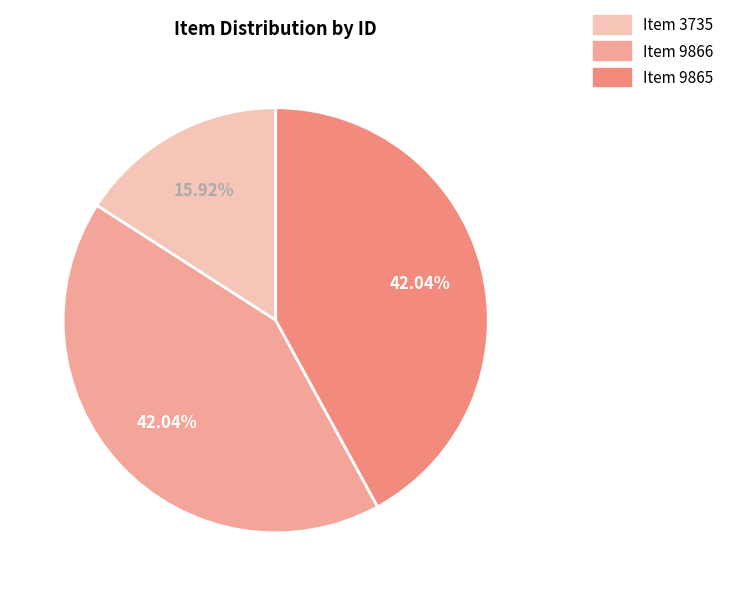

Which slice is the largest?

Item 9866